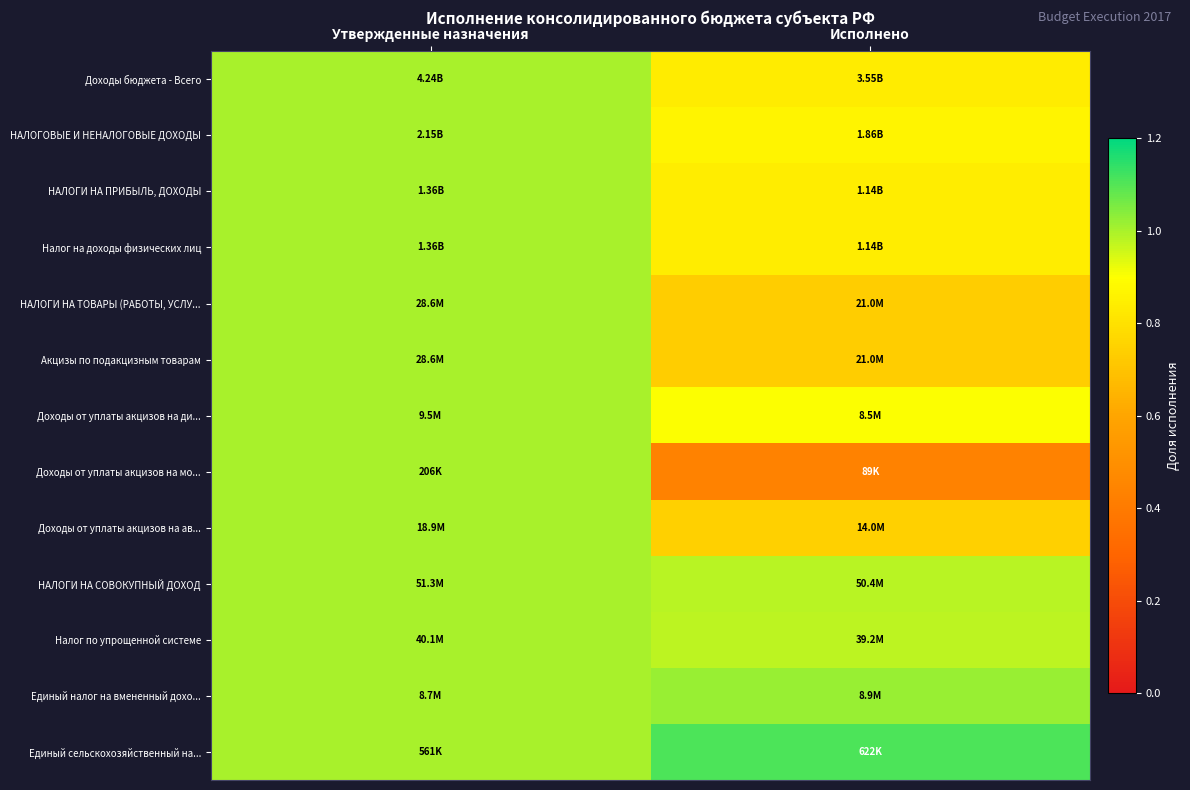

What is the difference between the highest and lowest values at Исполнено?

0.7